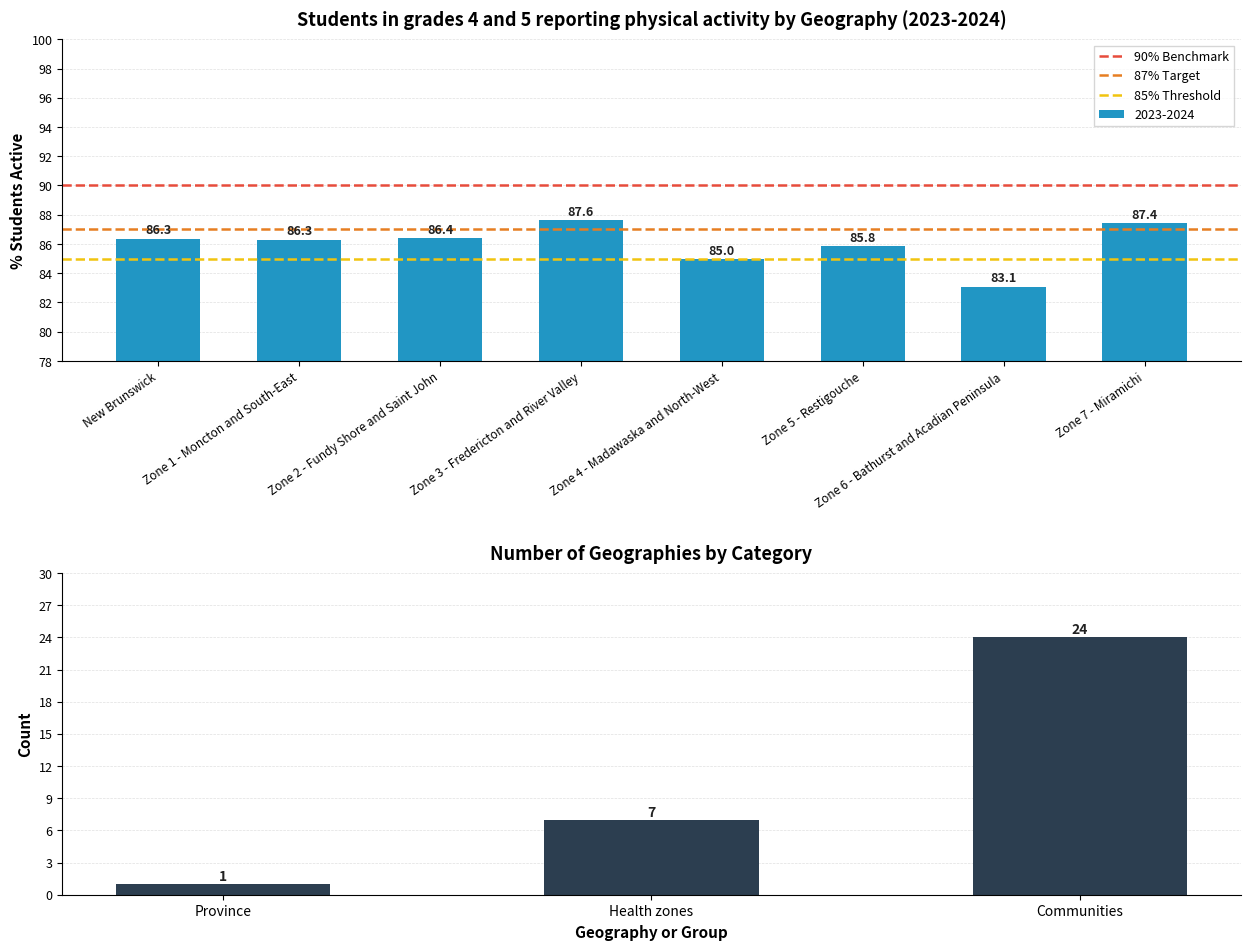

List the labels in order of value, largest first.

Zone 3 - Fredericton and River Valley, Zone 7 - Miramichi, Zone 2 - Fundy Shore and Saint John, New Brunswick, Zone 1 - Moncton and South-East, Zone 5 - Restigouche, Zone 4 - Madawaska and North-West, Zone 6 - Bathurst and Acadian Peninsula